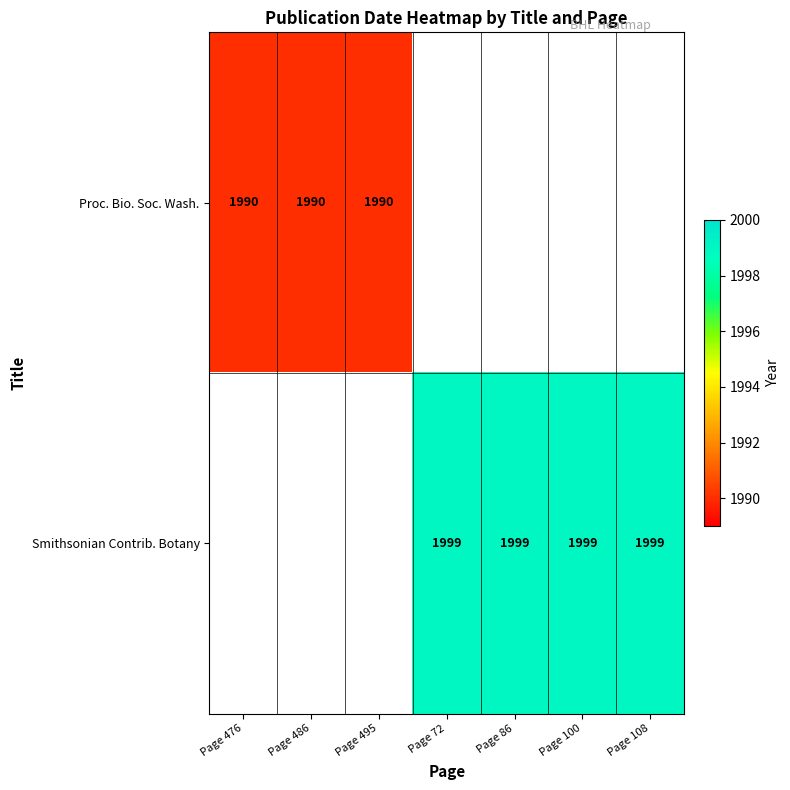

How many data points does each series have?

7